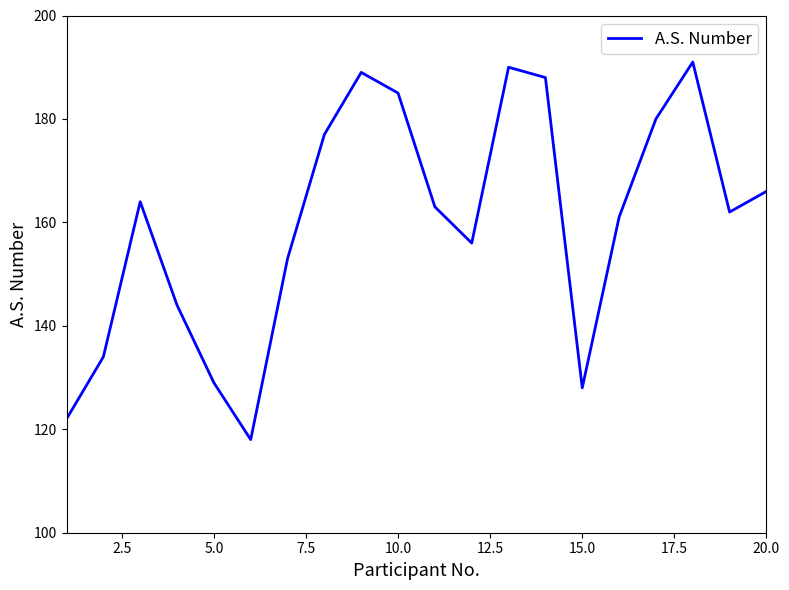

What is the difference between the maximum and minimum values?

73